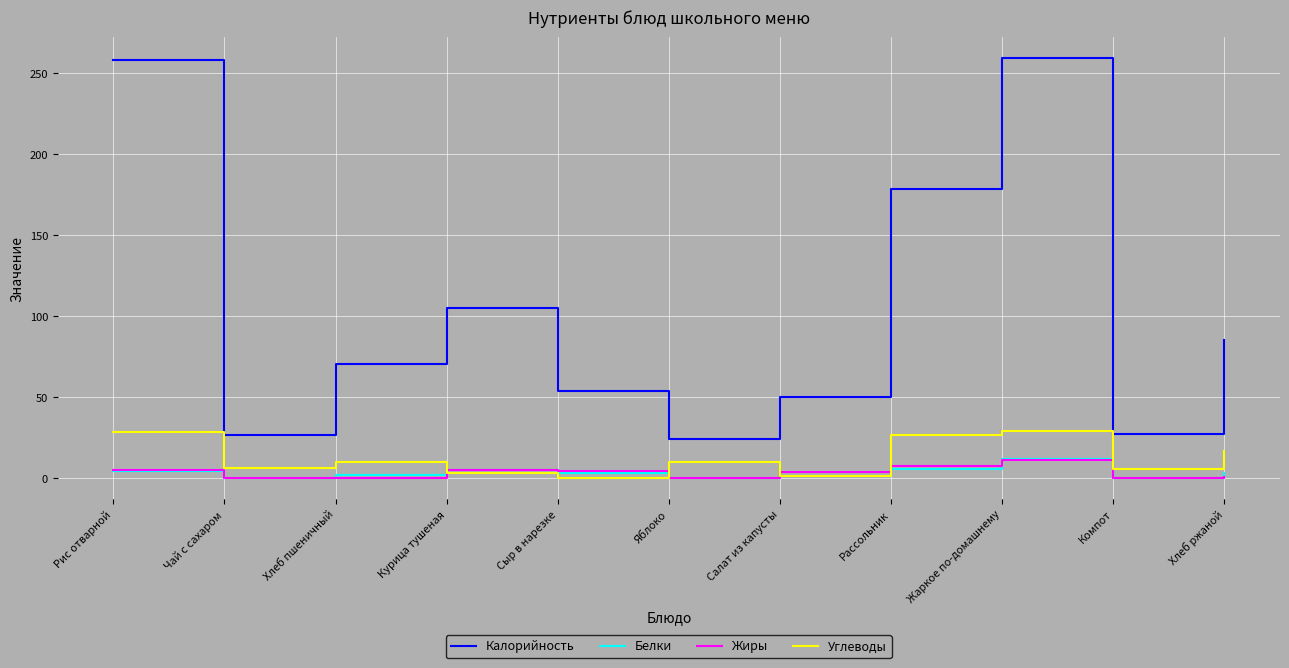

What value does the Калорийность series have at Рассольник?

178.7